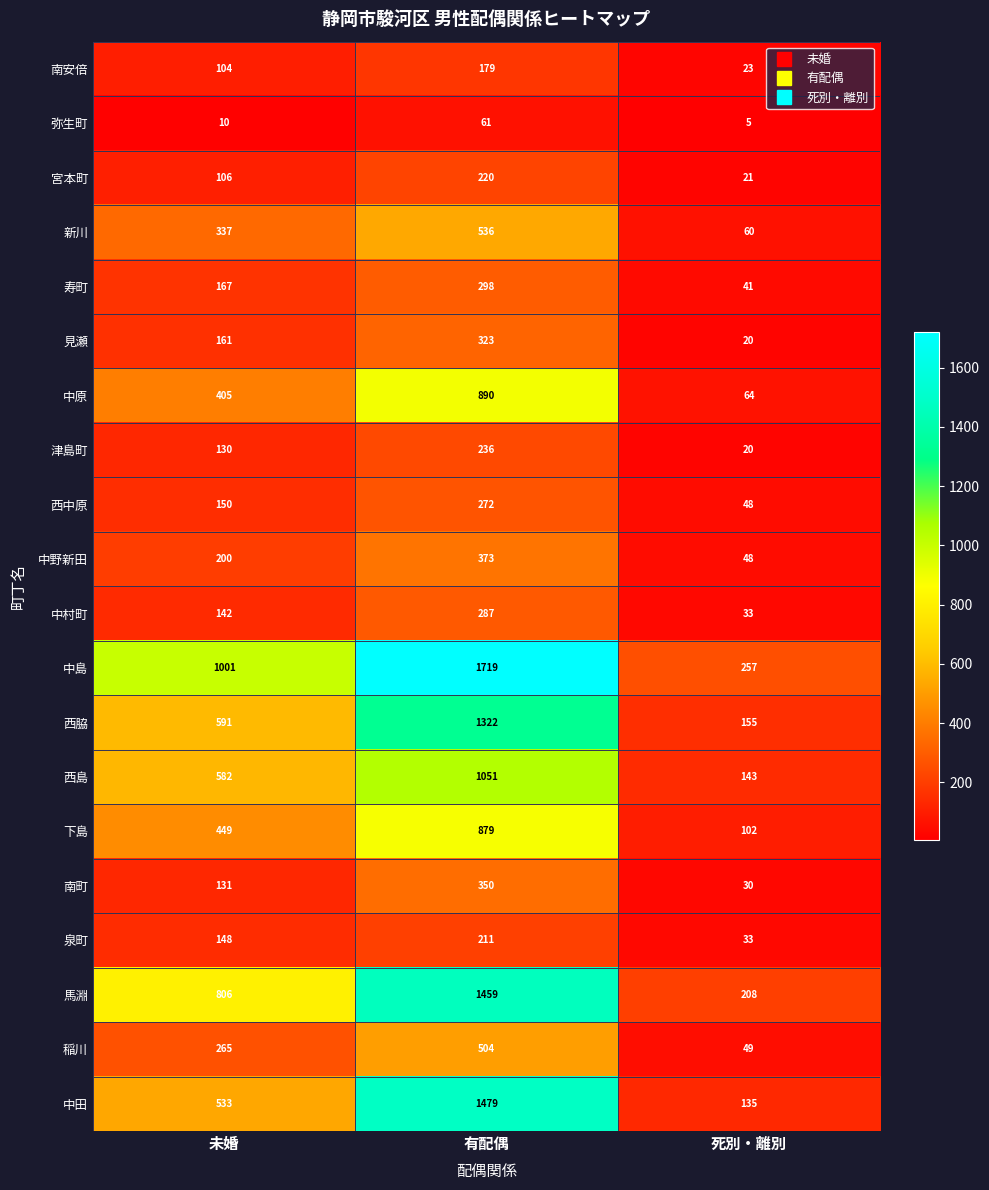

Rank the series at 有配偶 from lowest to highest value.

弥生町, 南安倍, 泉町, 宮本町, 津島町, 西中原, 中村町, 寿町, 見瀬, 南町, 中野新田, 稲川, 新川, 下島, 中原, 西島, 西脇, 馬淵, 中田, 中島